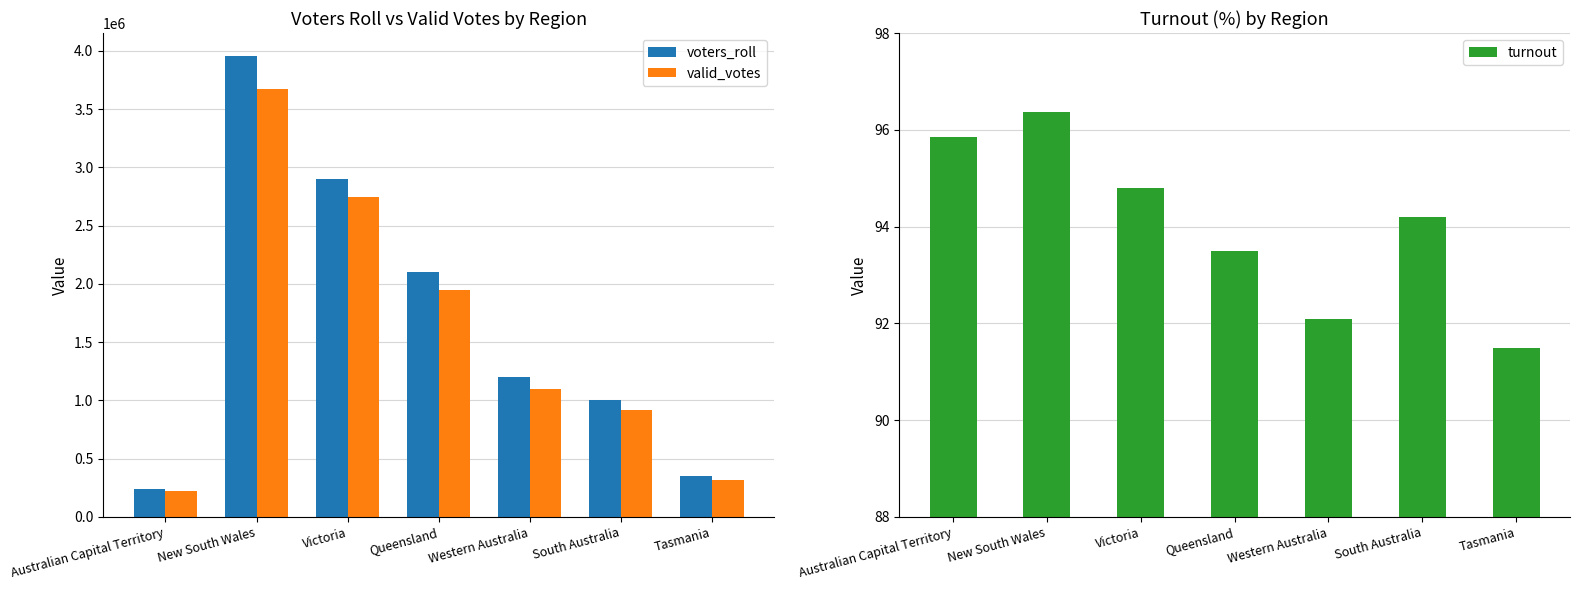

What is the label of the 6th bar from the left?

South Australia